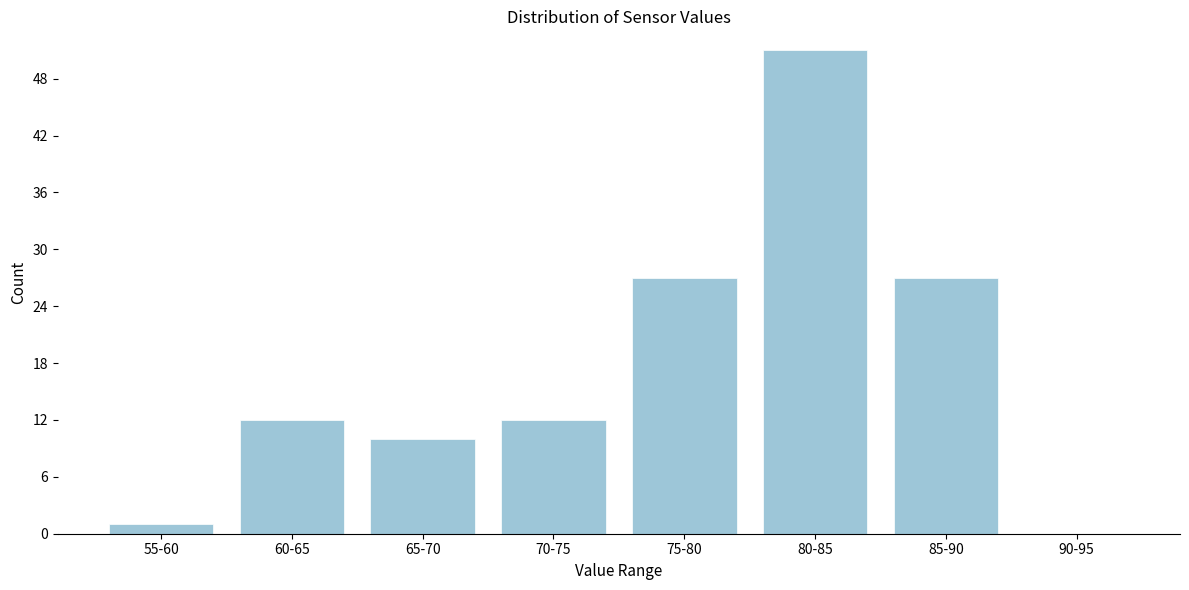

Reading right to left, list all the values displayed in this chart.

90-95=0	85-90=27	80-85=51	75-80=27	70-75=12	65-70=10	60-65=12	55-60=1